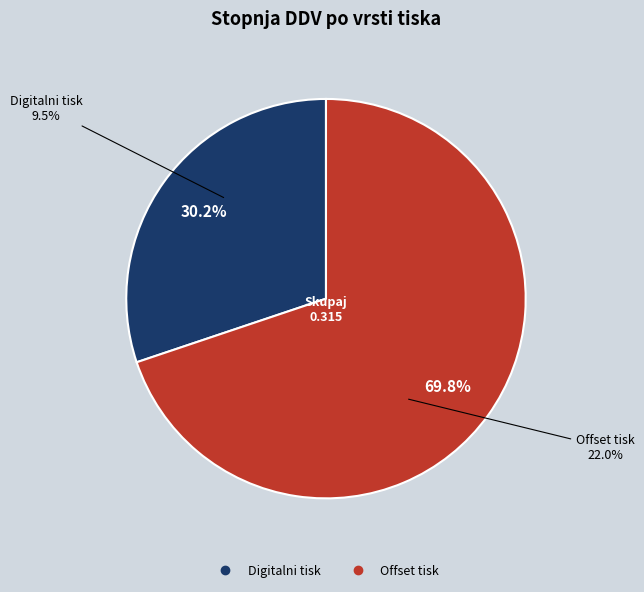

To the nearest percent, what is the combined percentage of Digitalni tisk and Offset tisk?

100%